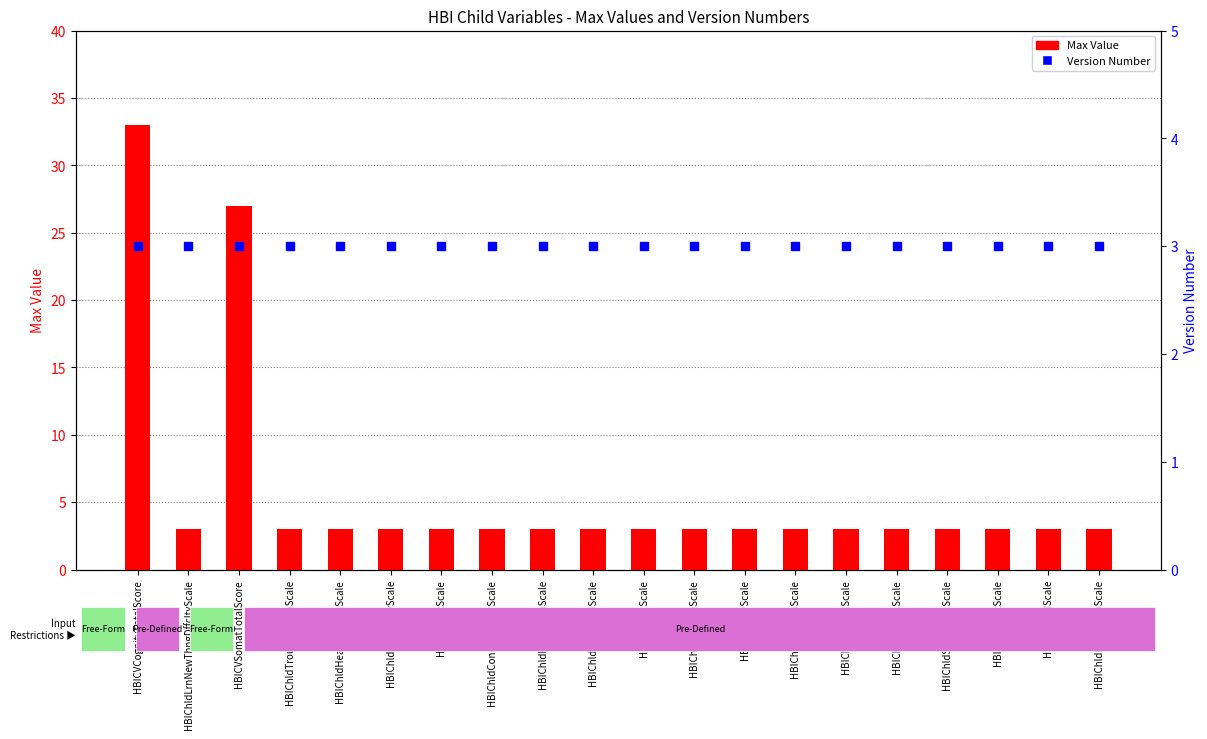

Which series contains the lowest Y value?

Max Value